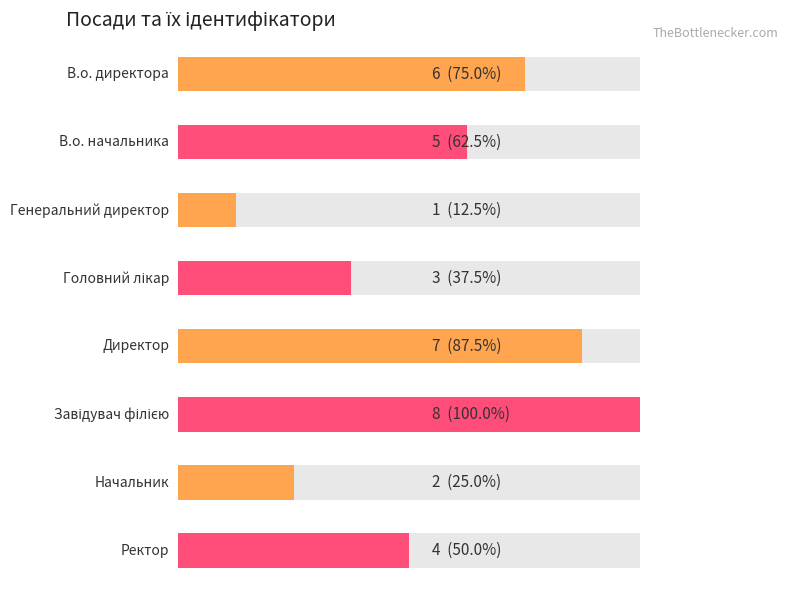

What is the change in value from В.о. директора to Завідувач філією?

+2